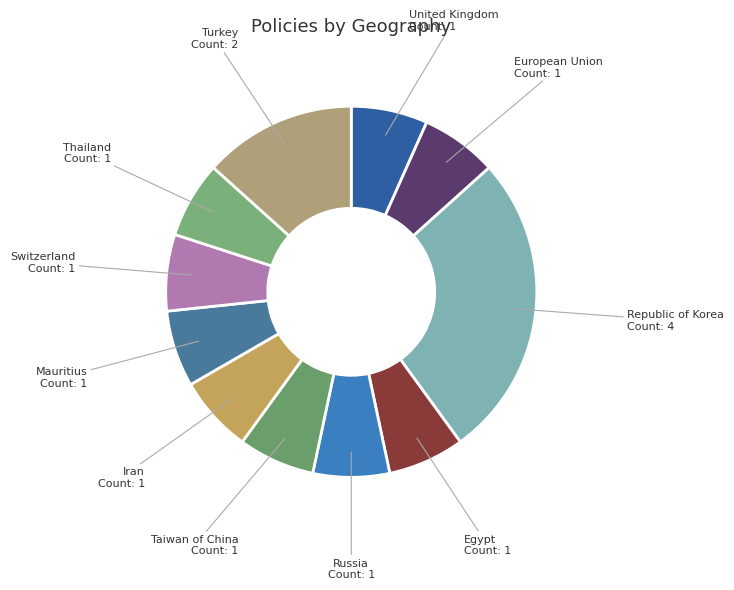

Do Iran and Egypt together represent more than half of the pie?

No